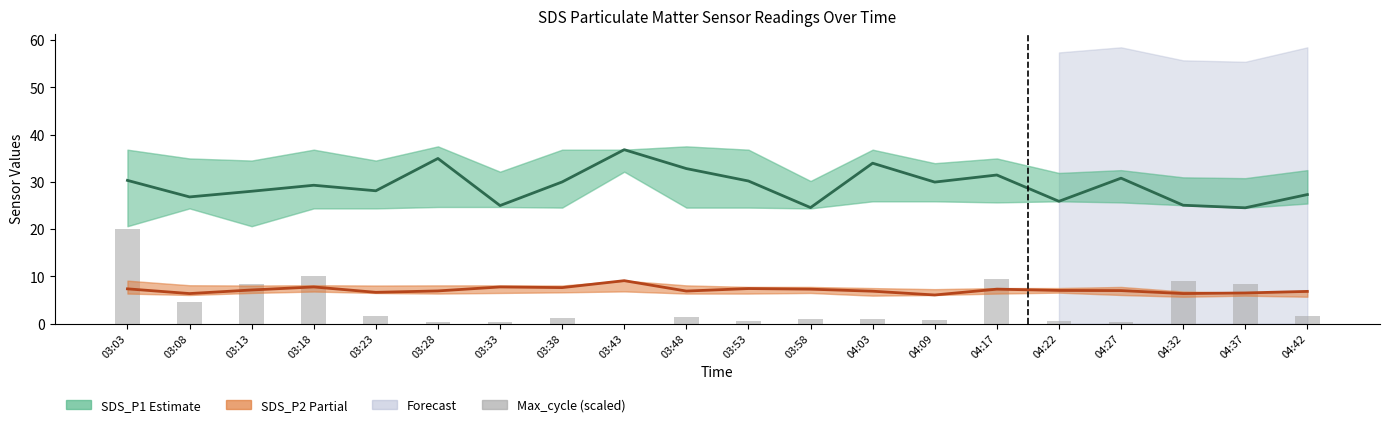

What is the difference between the highest and lowest values at 03:38?

28.8